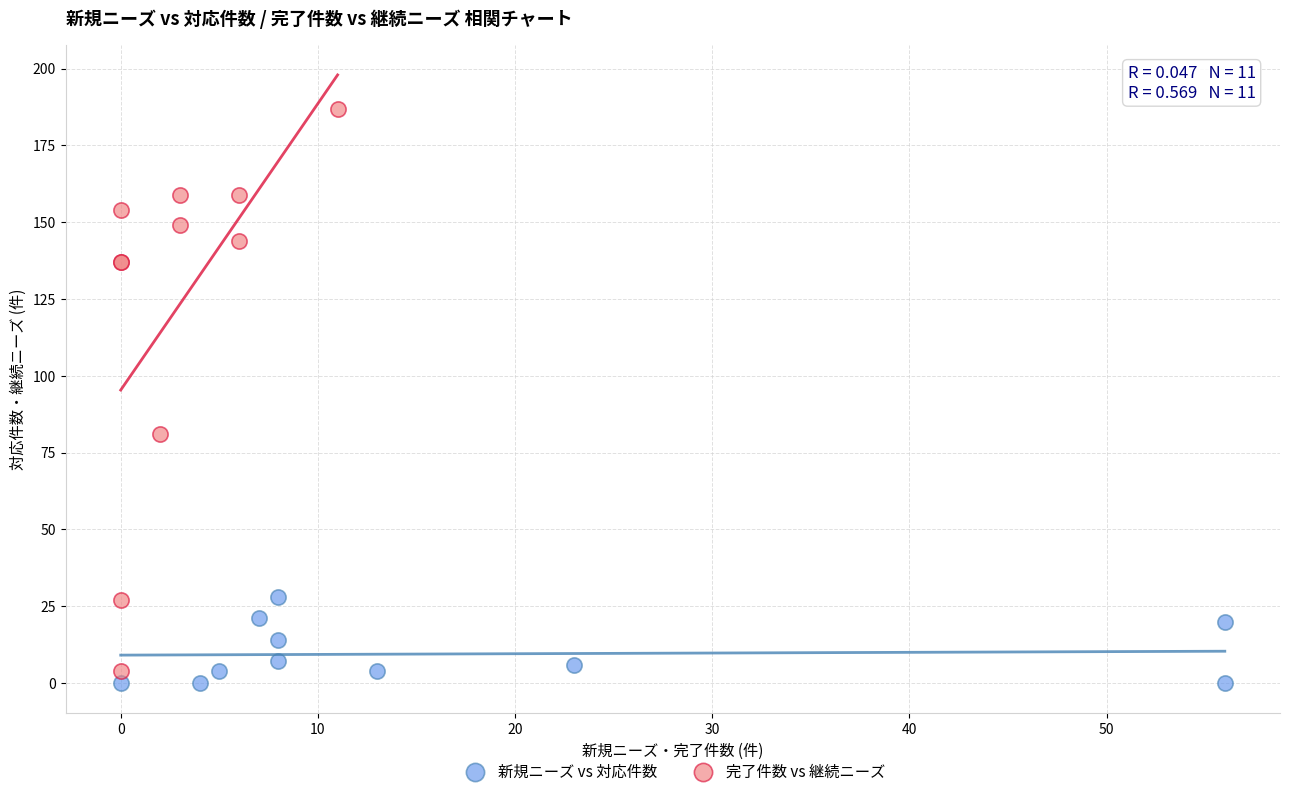

Which series has the largest Y range (max minus min)?

完了件数 vs 継続ニーズ